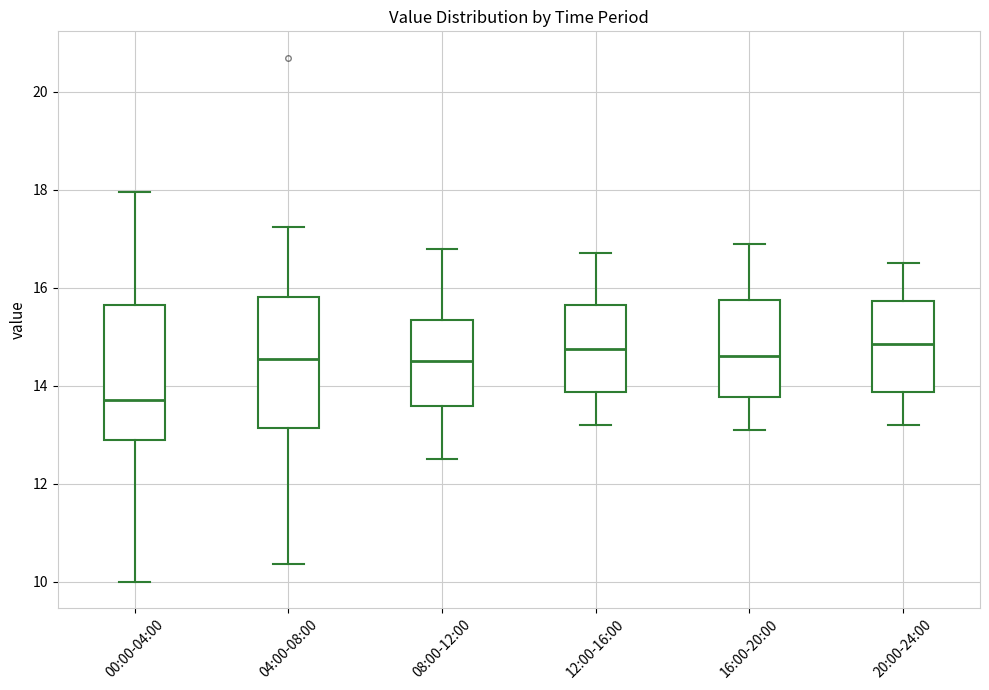

Where does the lower whisker of the box for 00:00-04:00 end on the y-axis? The values are not printed on the chart, so give them approximately, as read against the axis.

10.0